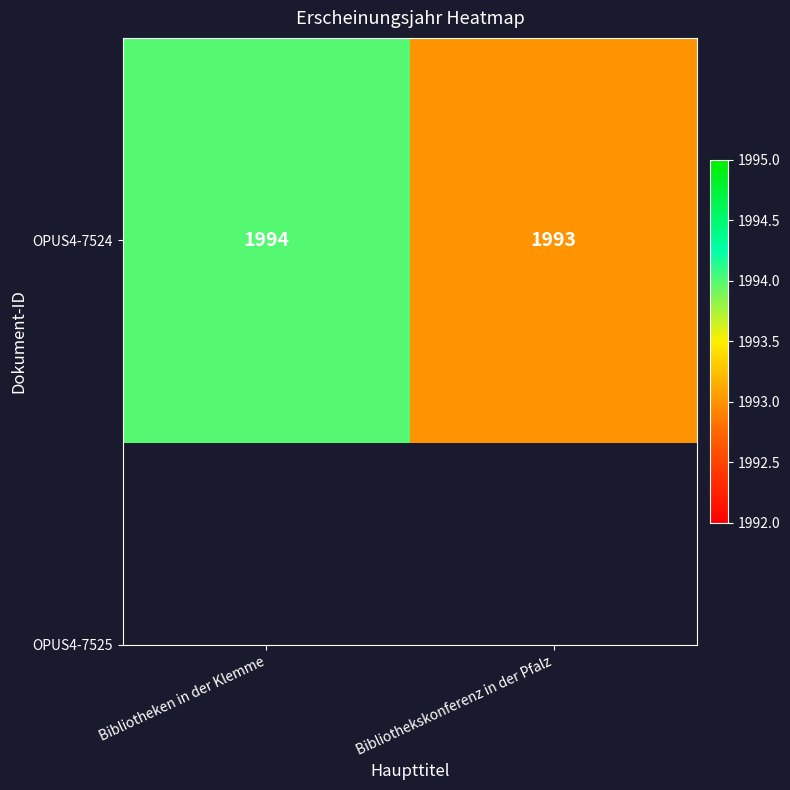

What is the change in value from Bibliotheken in der Klemme to Bibliothekskonferenz in der Pfalz?

-1